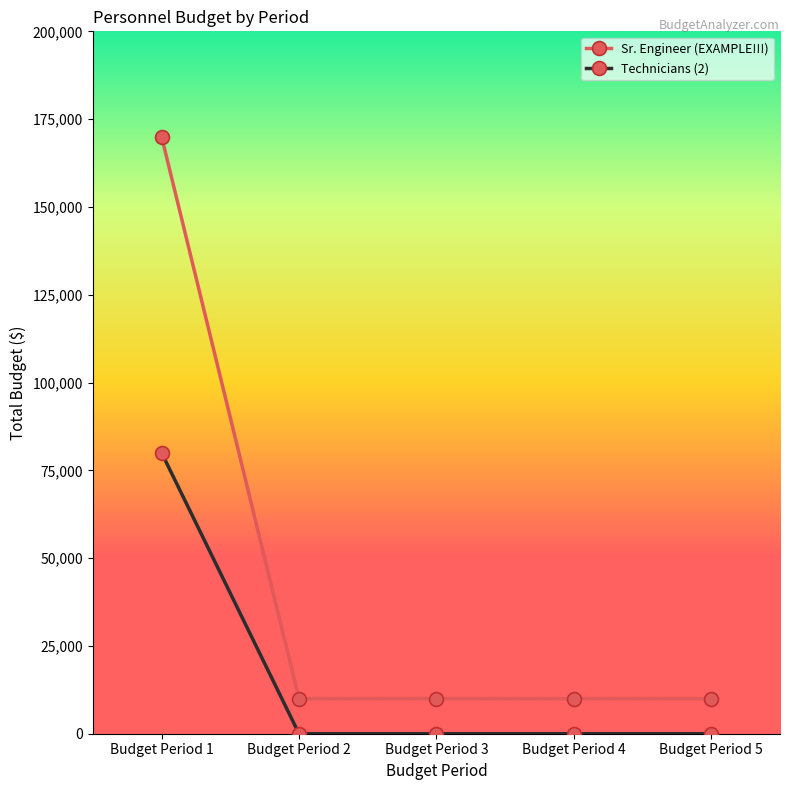

Reading right to left, list all the values displayed in this chart.

Sr. Engineer (EXAMPLE!!!): 10000	10000	10000	10000	170000
Technicians (2): 0	0	0	0	80000